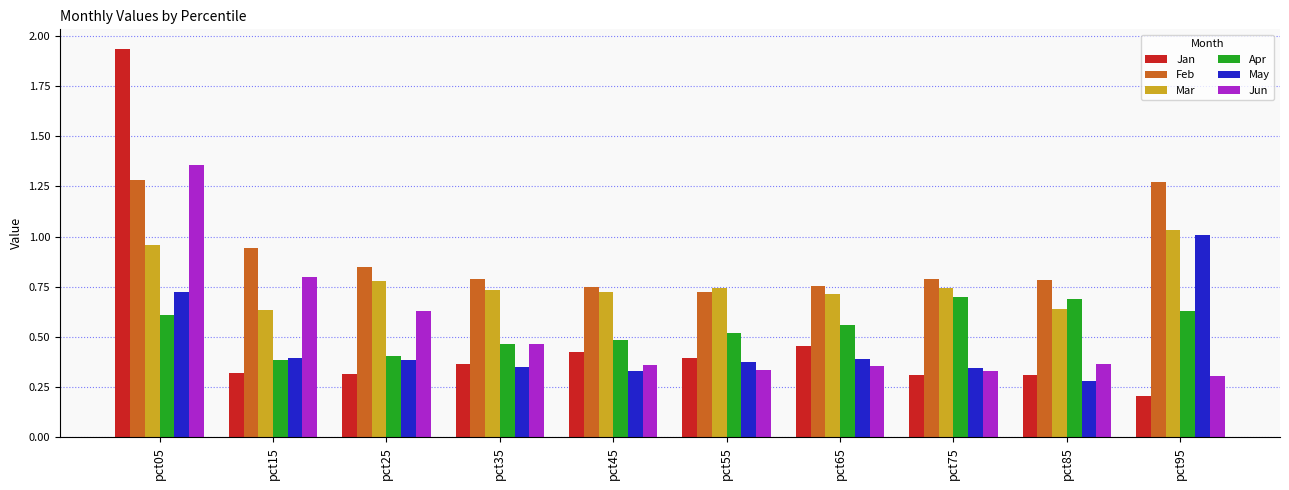

At which label does May reach its peak?

pct95